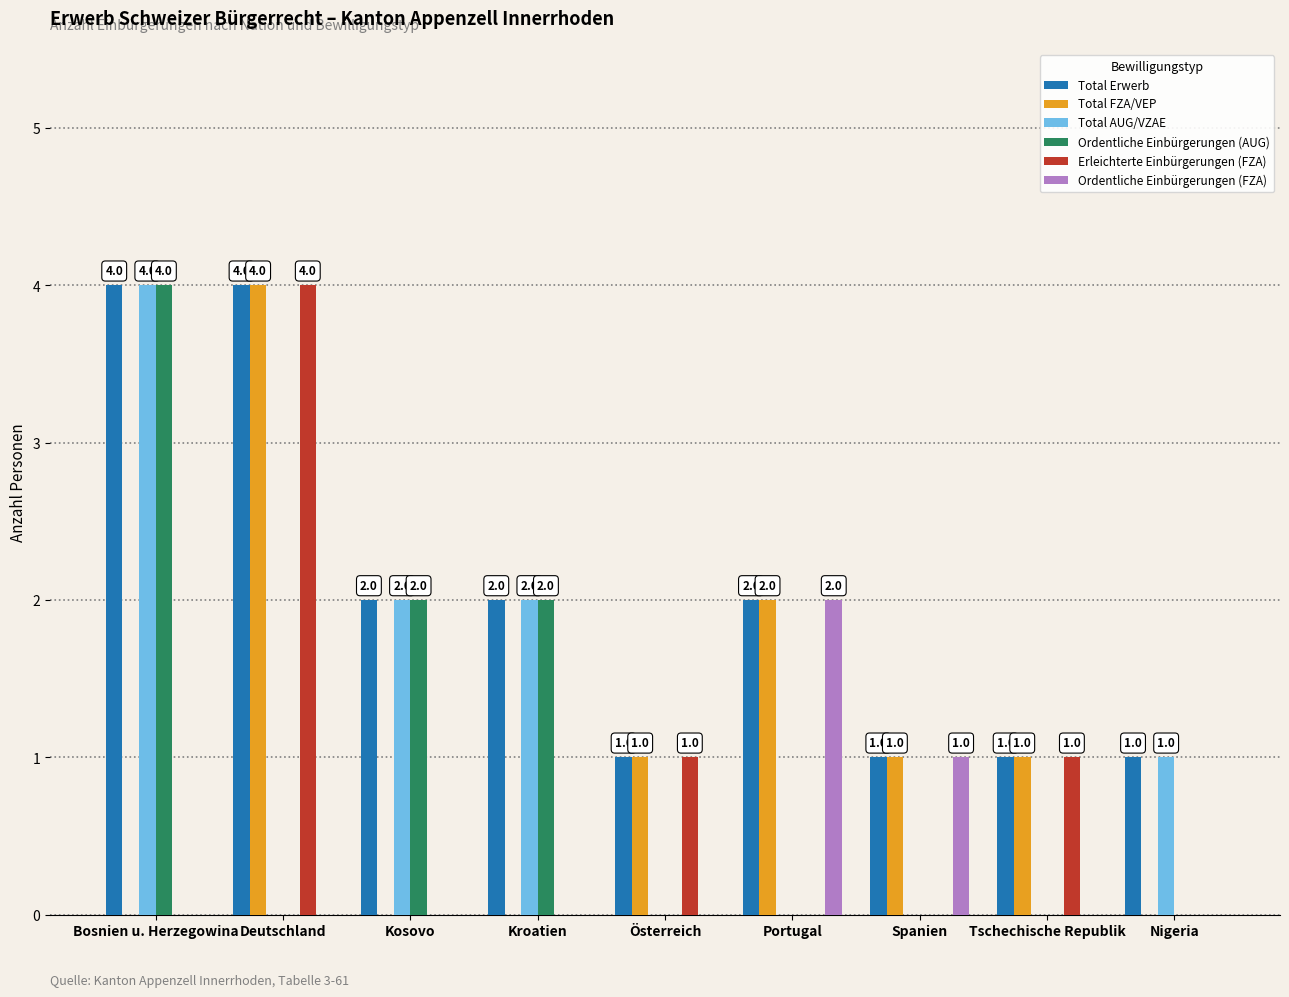

At which label does Ordentliche Einbürgerungen (FZA) reach its peak?

Portugal